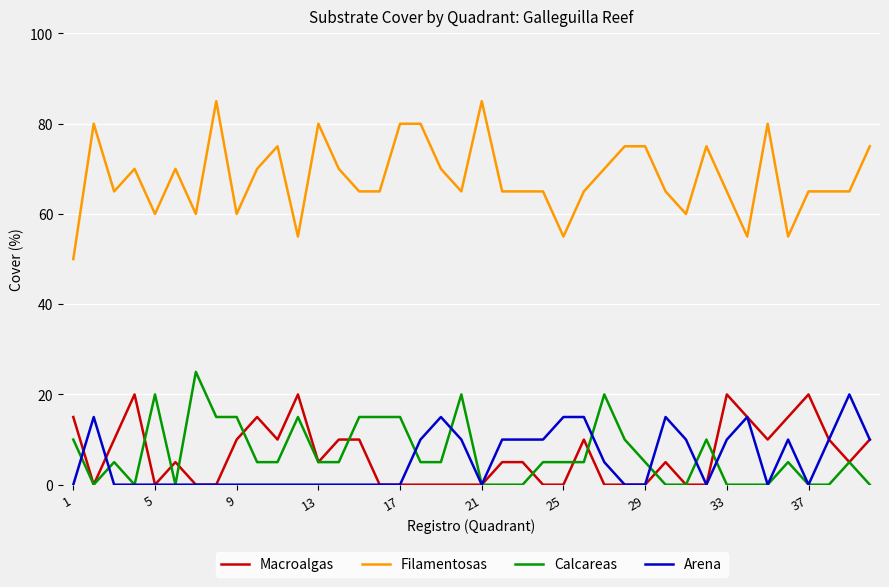

Which series has the largest total across all categories?

Filamentosas